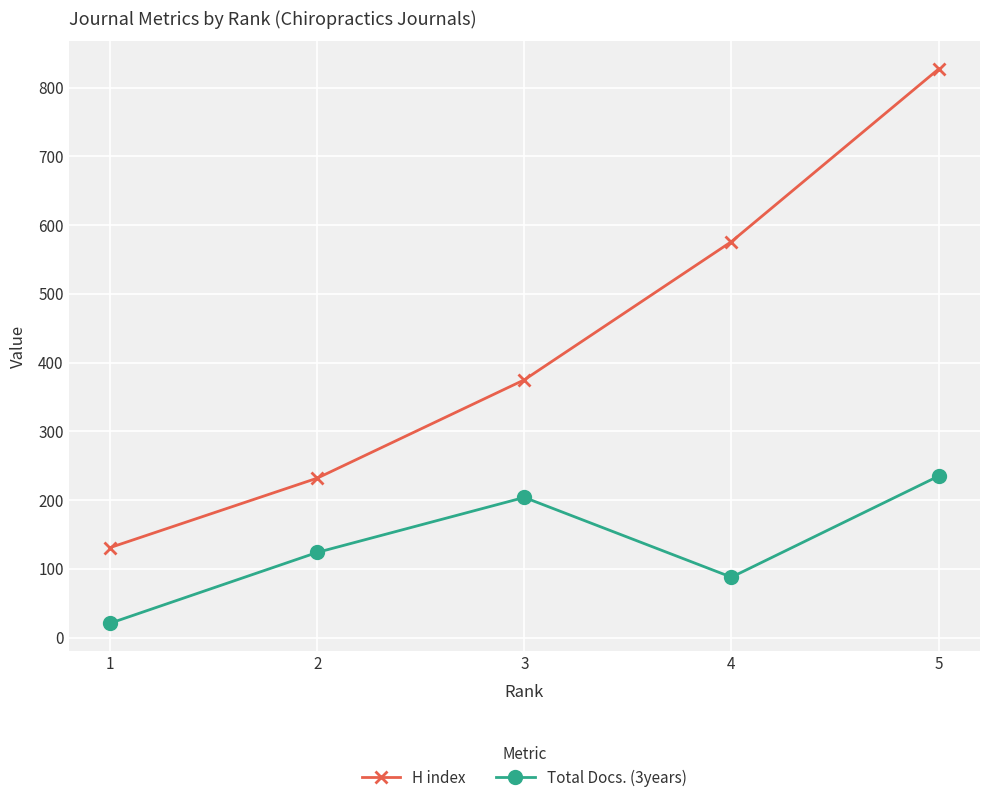

True or false: Total Docs. (3years) has more than 0 interior local peaks.

True